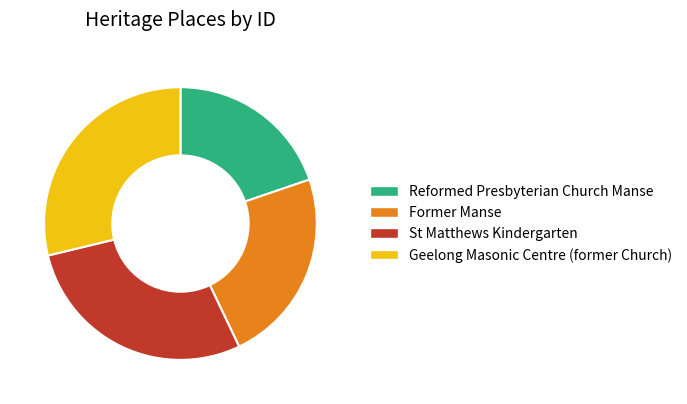

True or false: St Matthews Kindergarten accounts for 28% of the total.

True